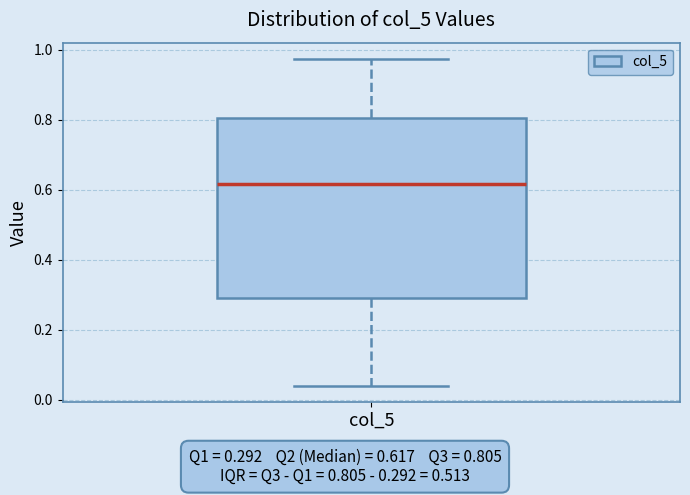

Where is the lower edge of the box for col_5 on the y-axis? The values are not printed on the chart, so give them approximately, as read against the axis.

0.30